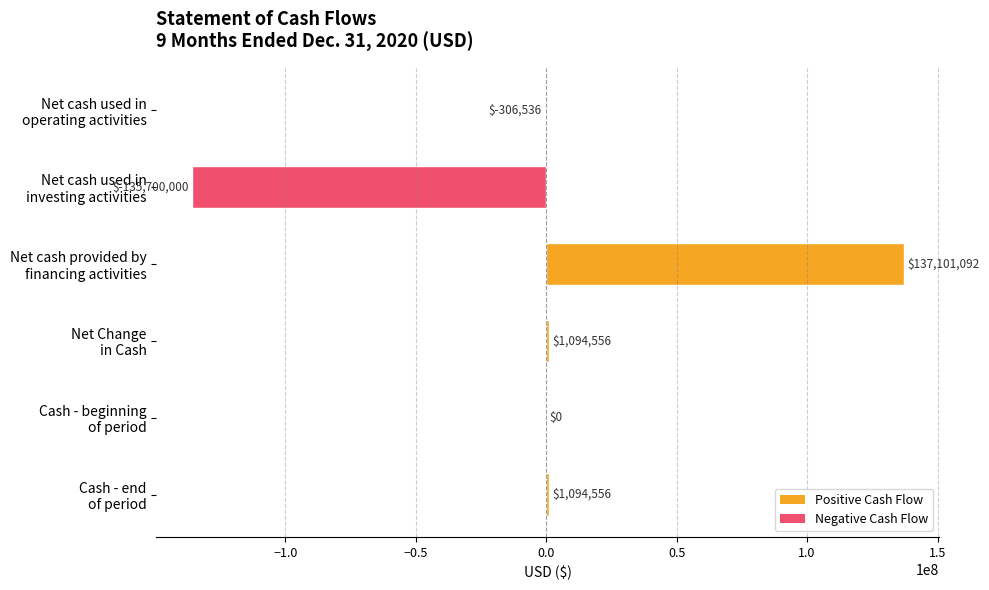

What is the greatest value displayed?

137101092